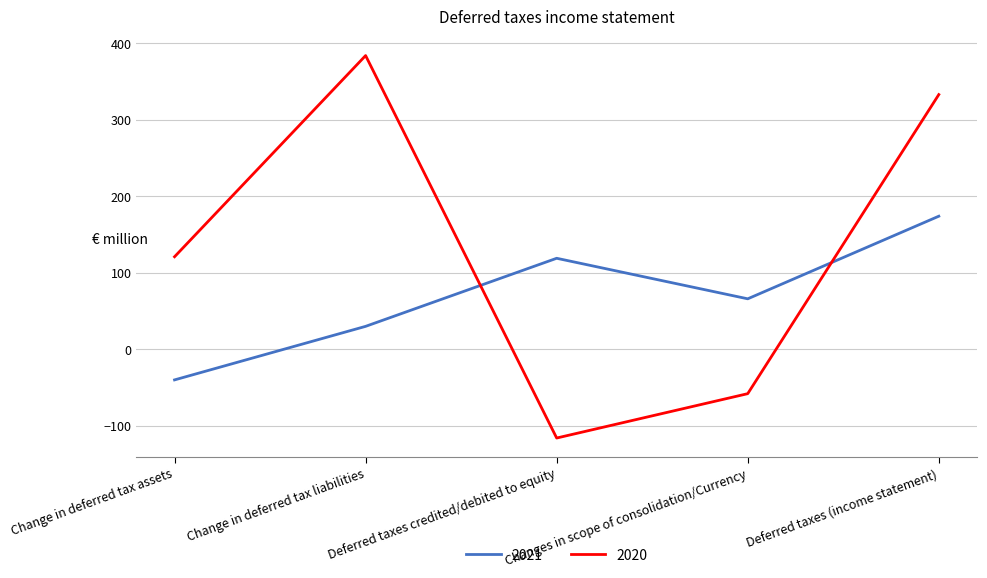

How many lines are shown in the chart?

2